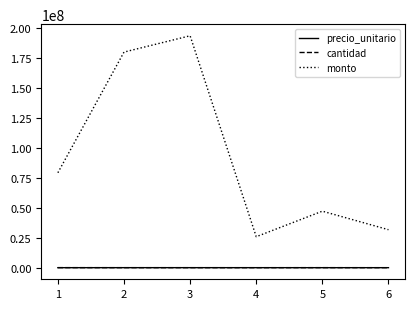

The value of monto at 4 is 42435002. True or false?

False